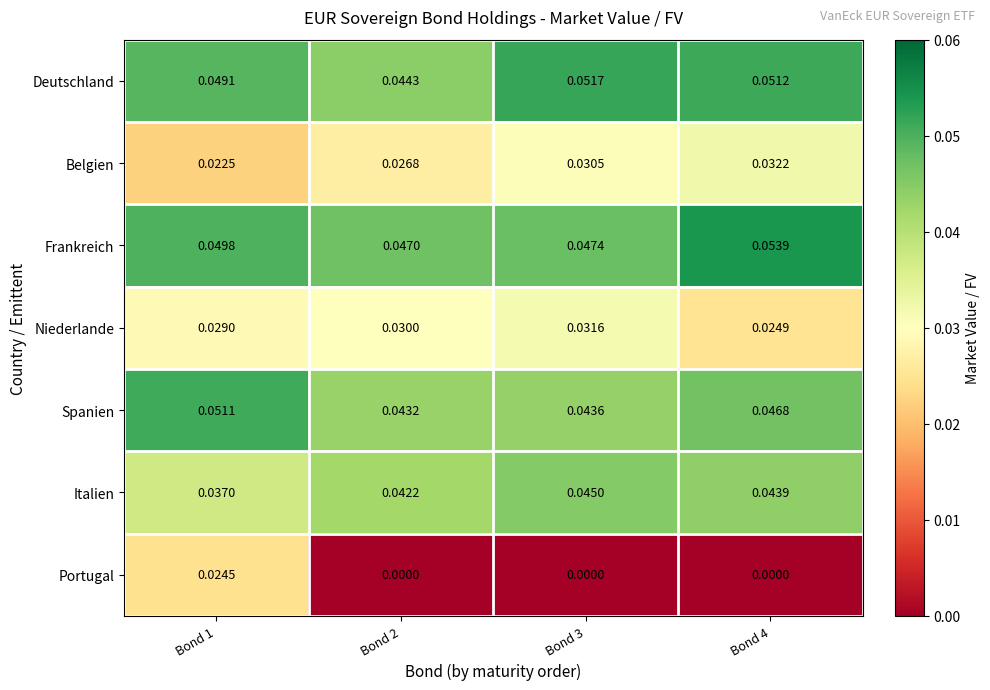

List the series in order of their peak value, lowest first.

Portugal, Niederlande, Belgien, Italien, Spanien, Deutschland, Frankreich